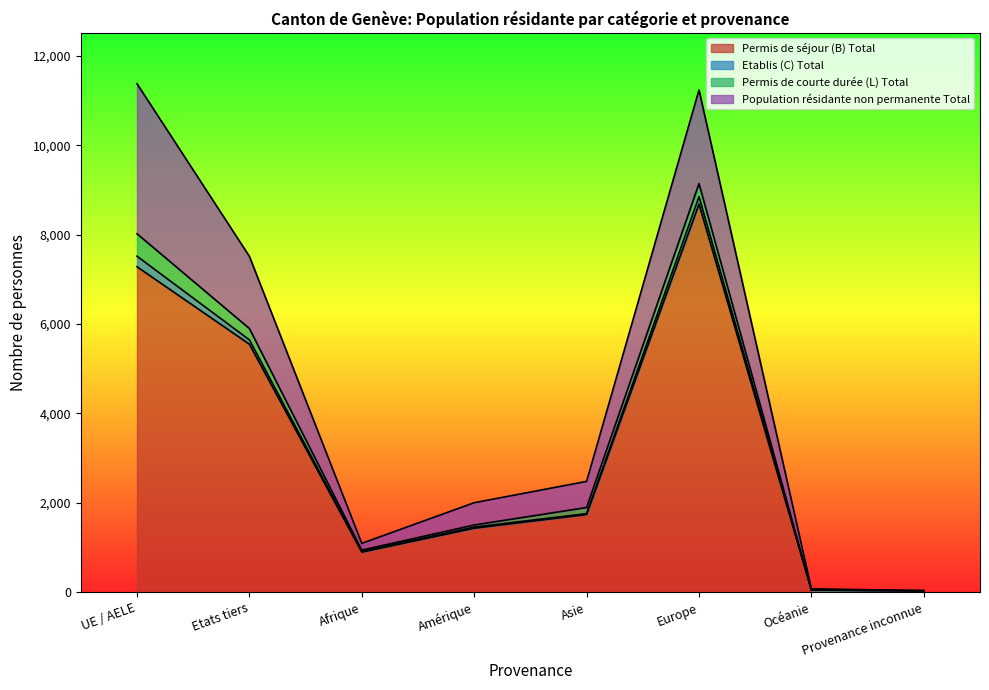

Is it true that Population résidante non permanente Total equals 27 at Océanie?

True